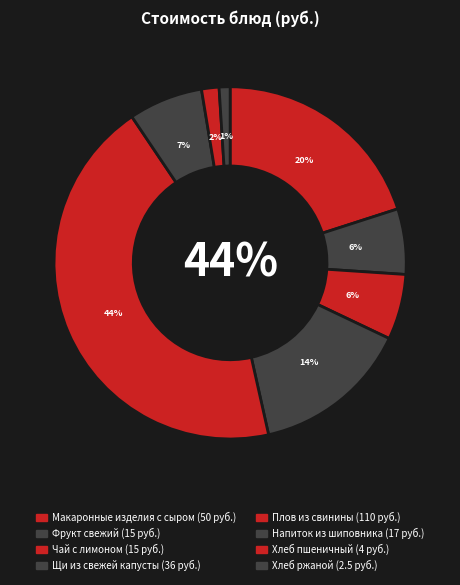

How many segments does this pie chart have?

8